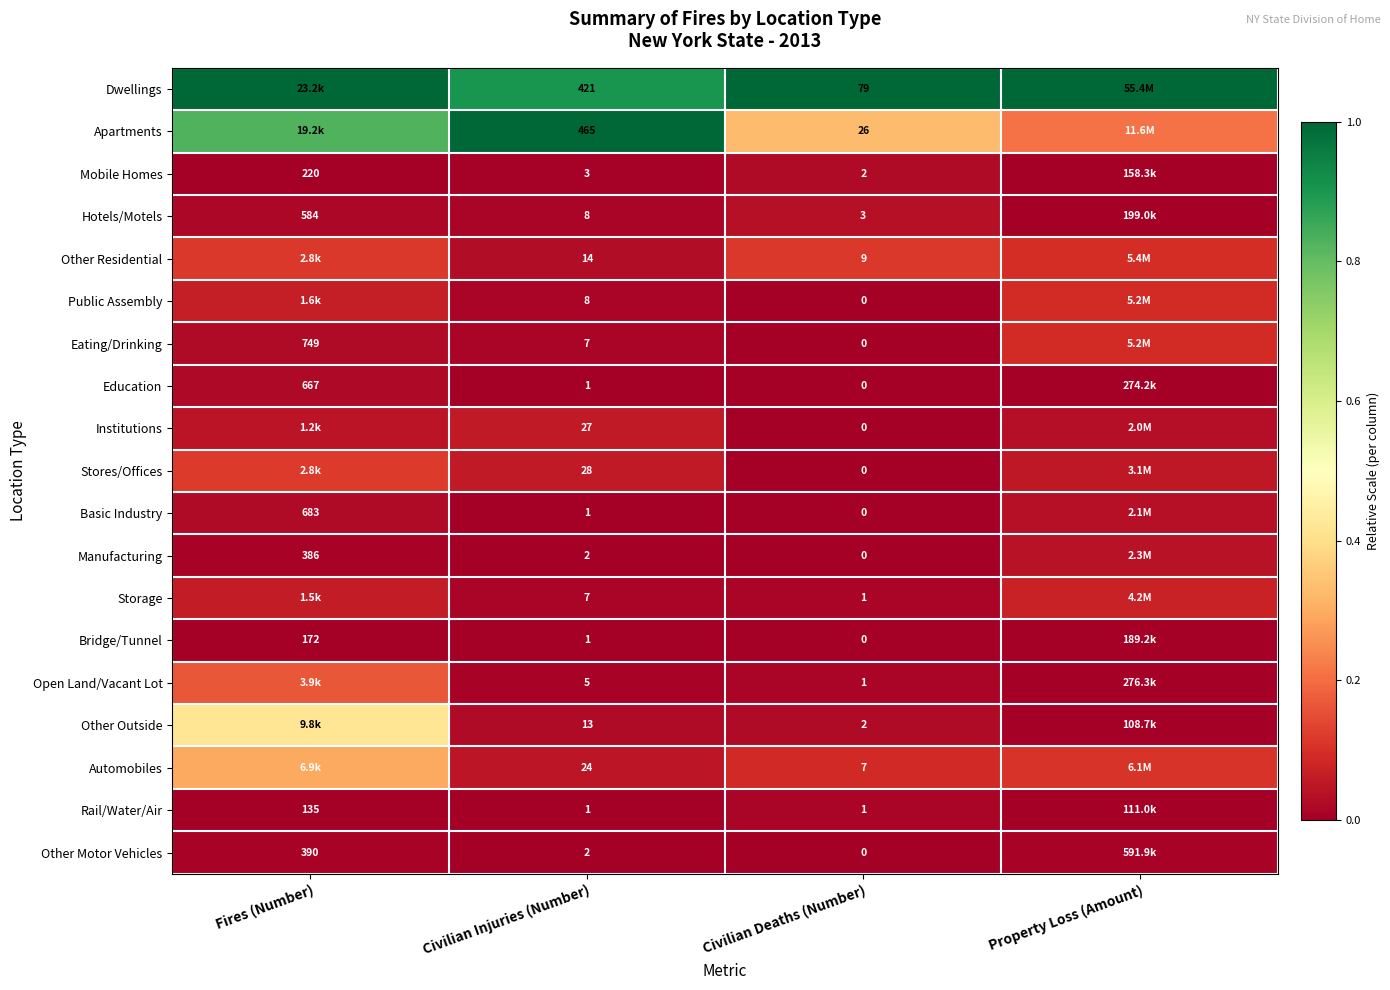

Is the value of Mobile Homes at Fires (Number) greater than the value of Basic Industry at Civilian Injuries (Number)?

Yes